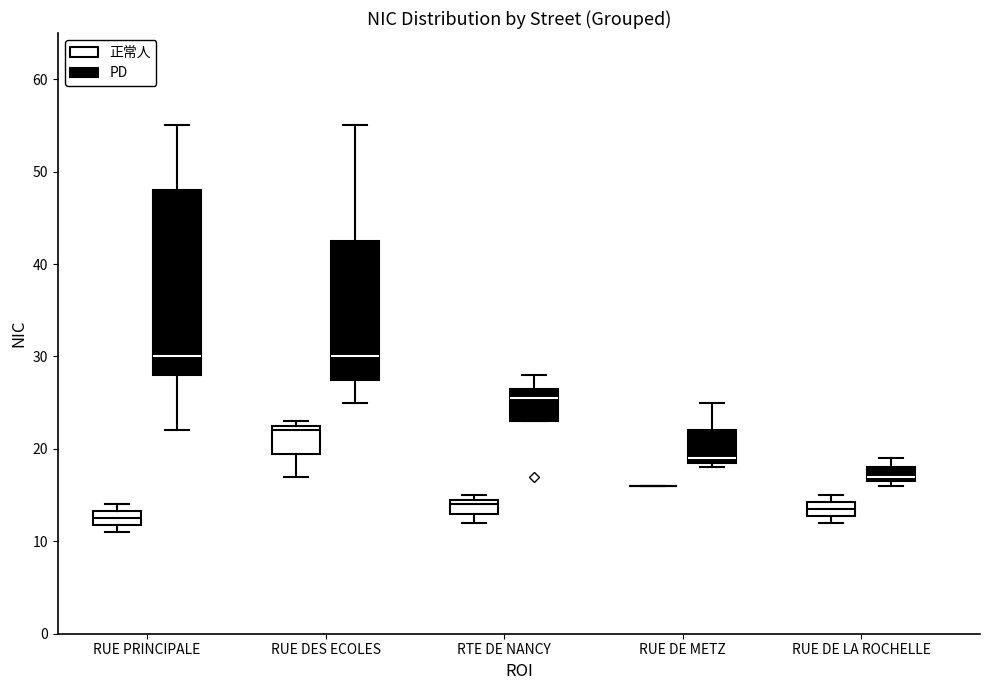

Comparing the boxes themselves (not the whiskers), which one is the tallest?

RUE PRINCIPALE (PD)